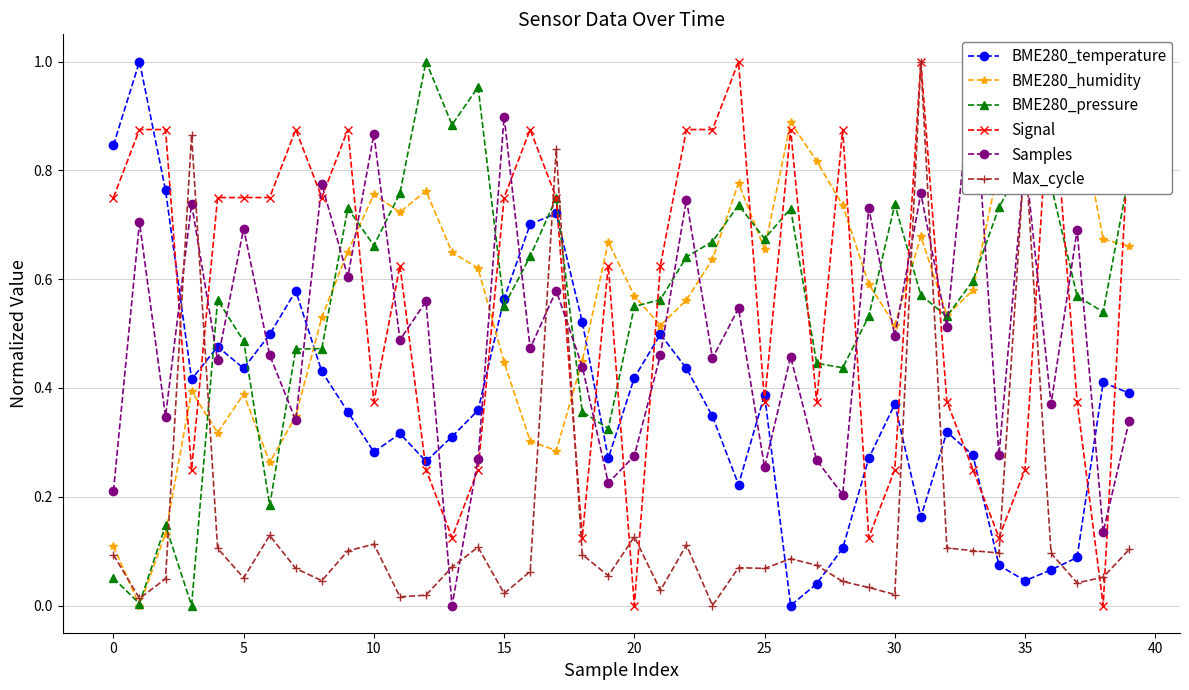

At which category is the sum across all series the highest?

31